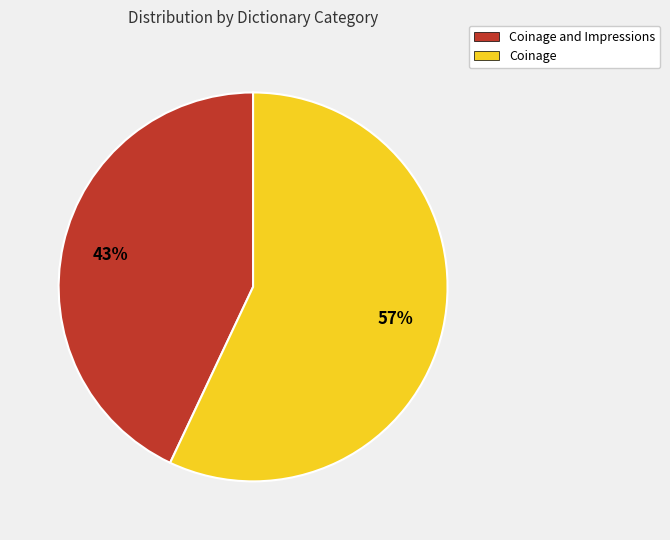

Count the number of slices in the pie.

2